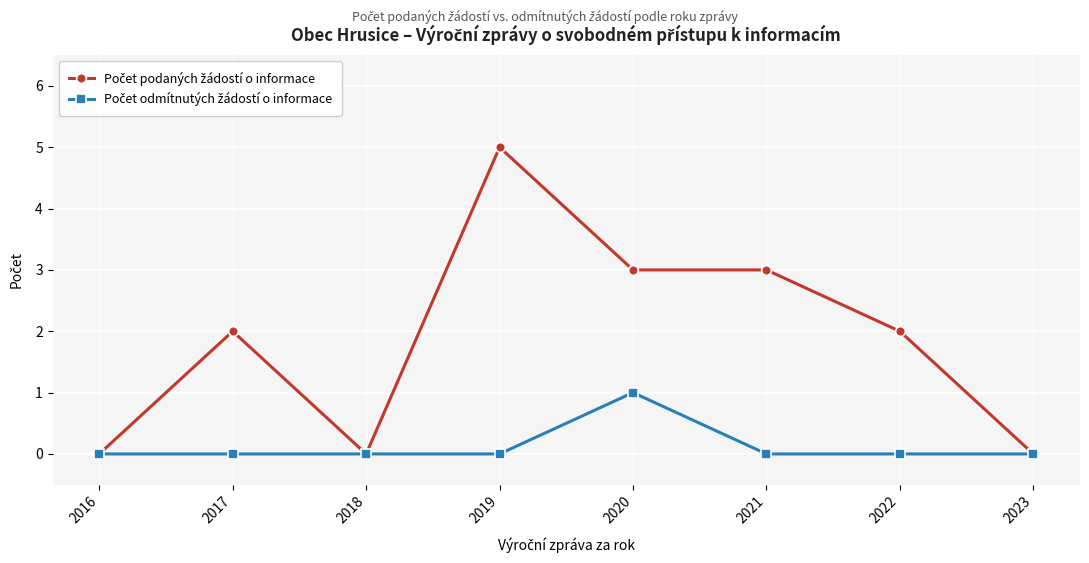

What is the maximum value shown in the chart?

5